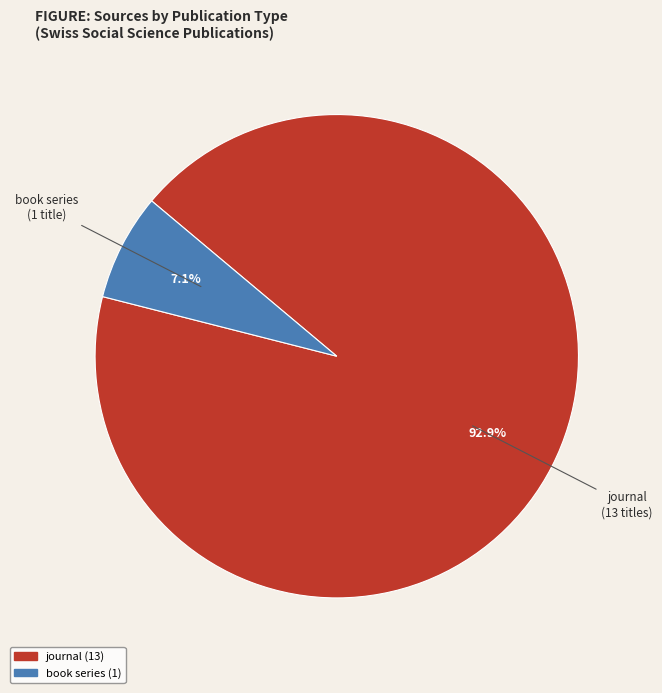

Which has a higher value, book series or journal?

journal